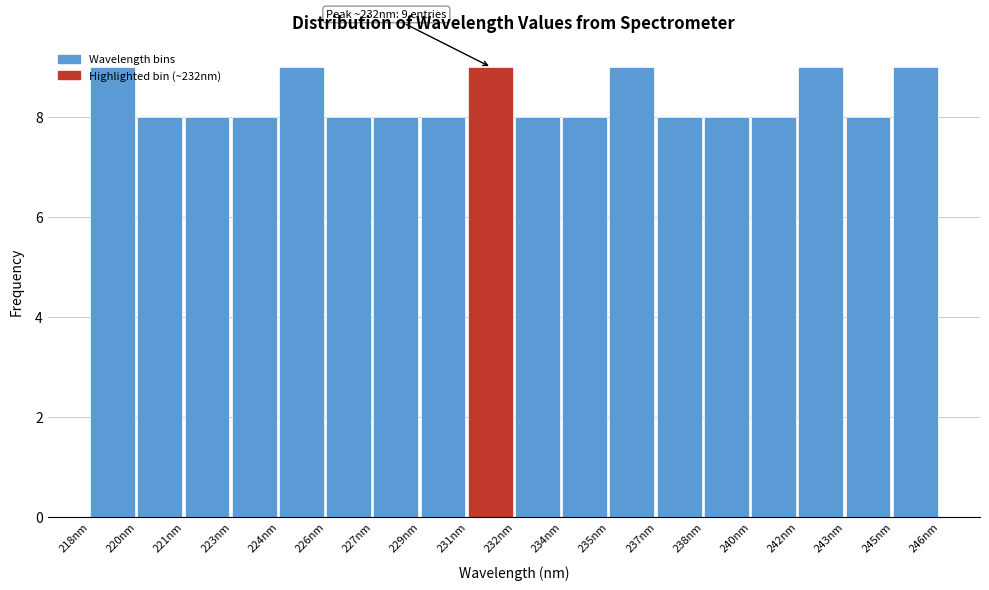

What is the smallest value displayed?

8